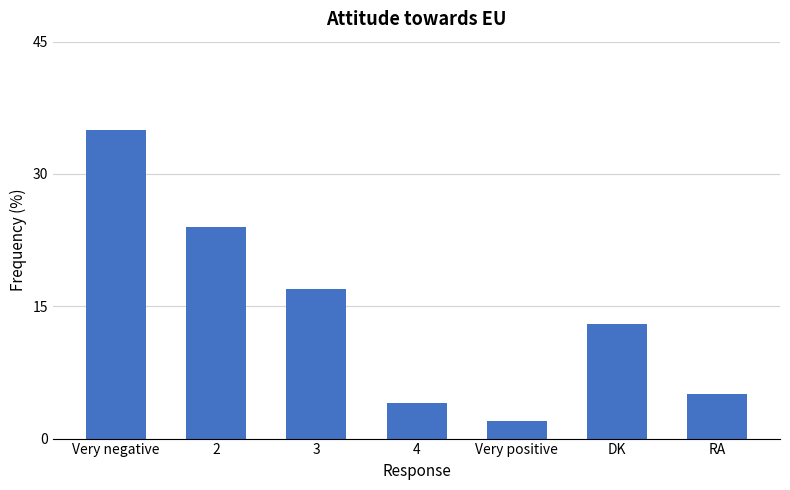

The value at DK is 13. True or false?

True